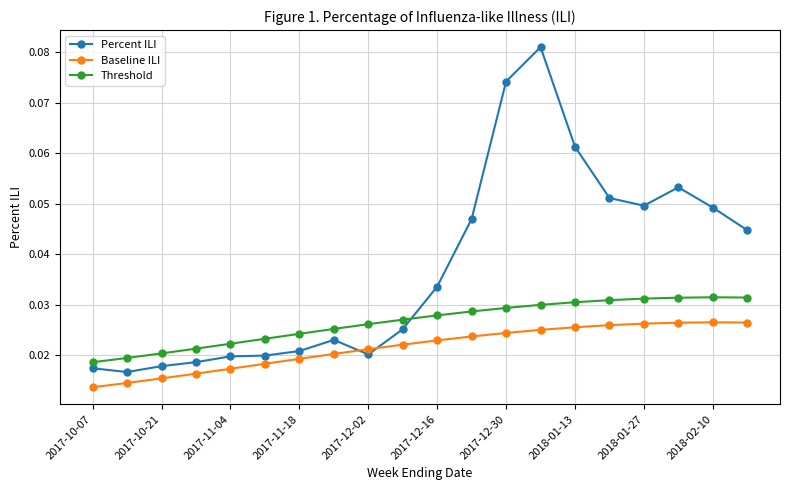

At how many categories does at least one series exceed 0?

20